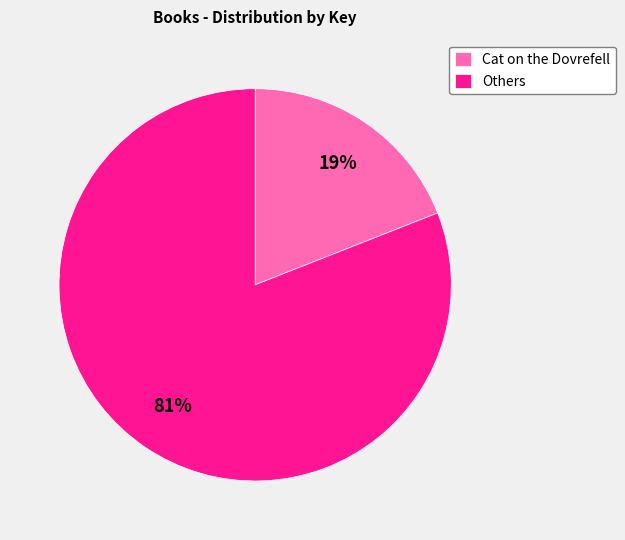

Is it true that Others is 72% of the pie?

False